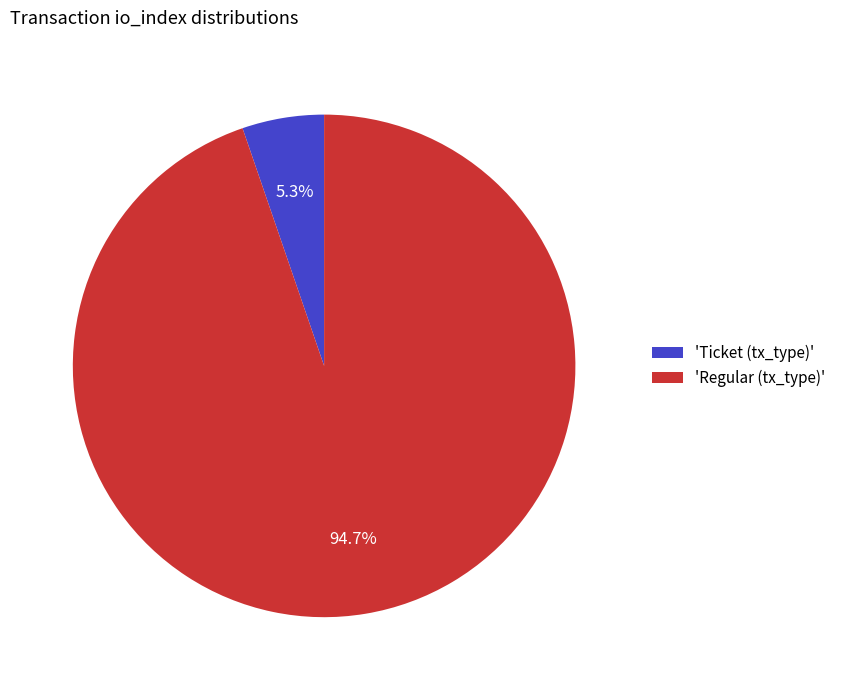

What is the total percentage of 'Ticket (tx_type)' and 'Regular (tx_type)'?

100.0%